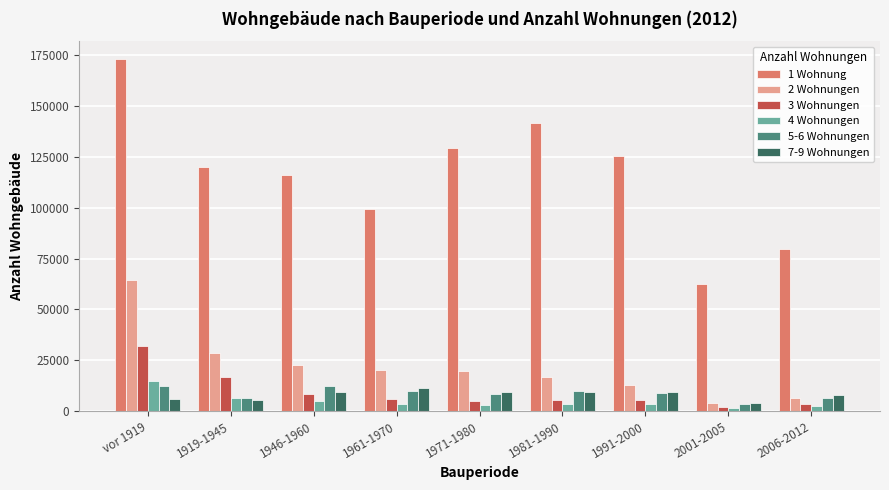

Are the bars grouped side by side (vs. stacked)?

Yes